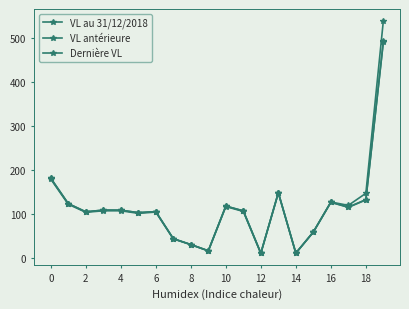

At which category does VL antérieure reach its first local valley?

2